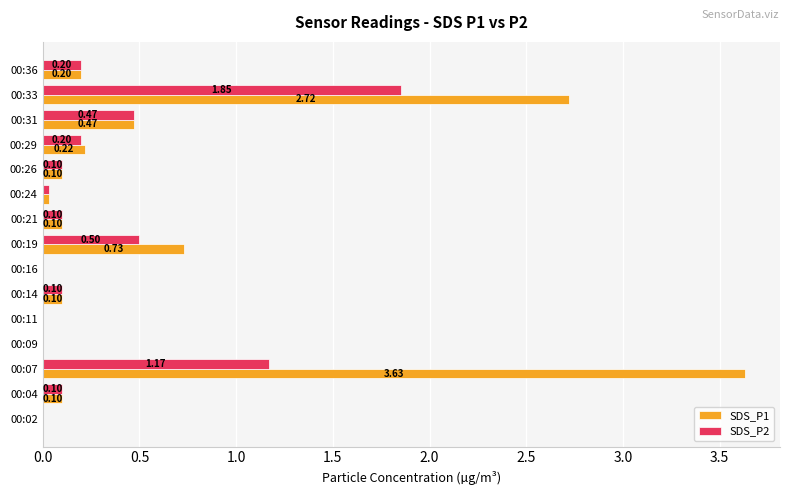

At which category is the sum across all series the highest?

00:07